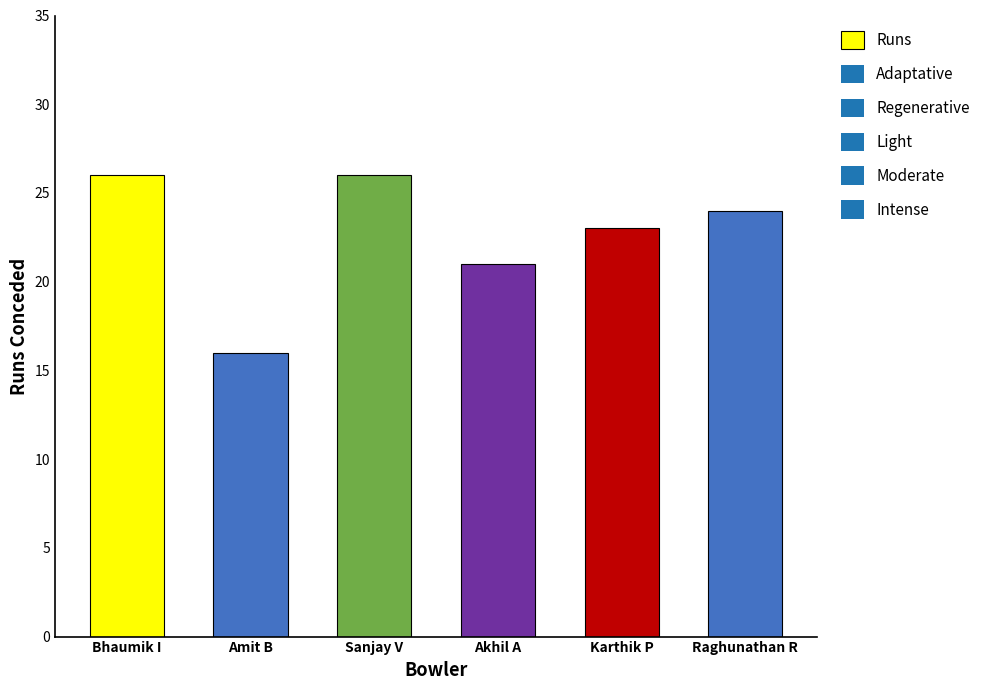

What is the difference between the maximum and second lowest values?

5